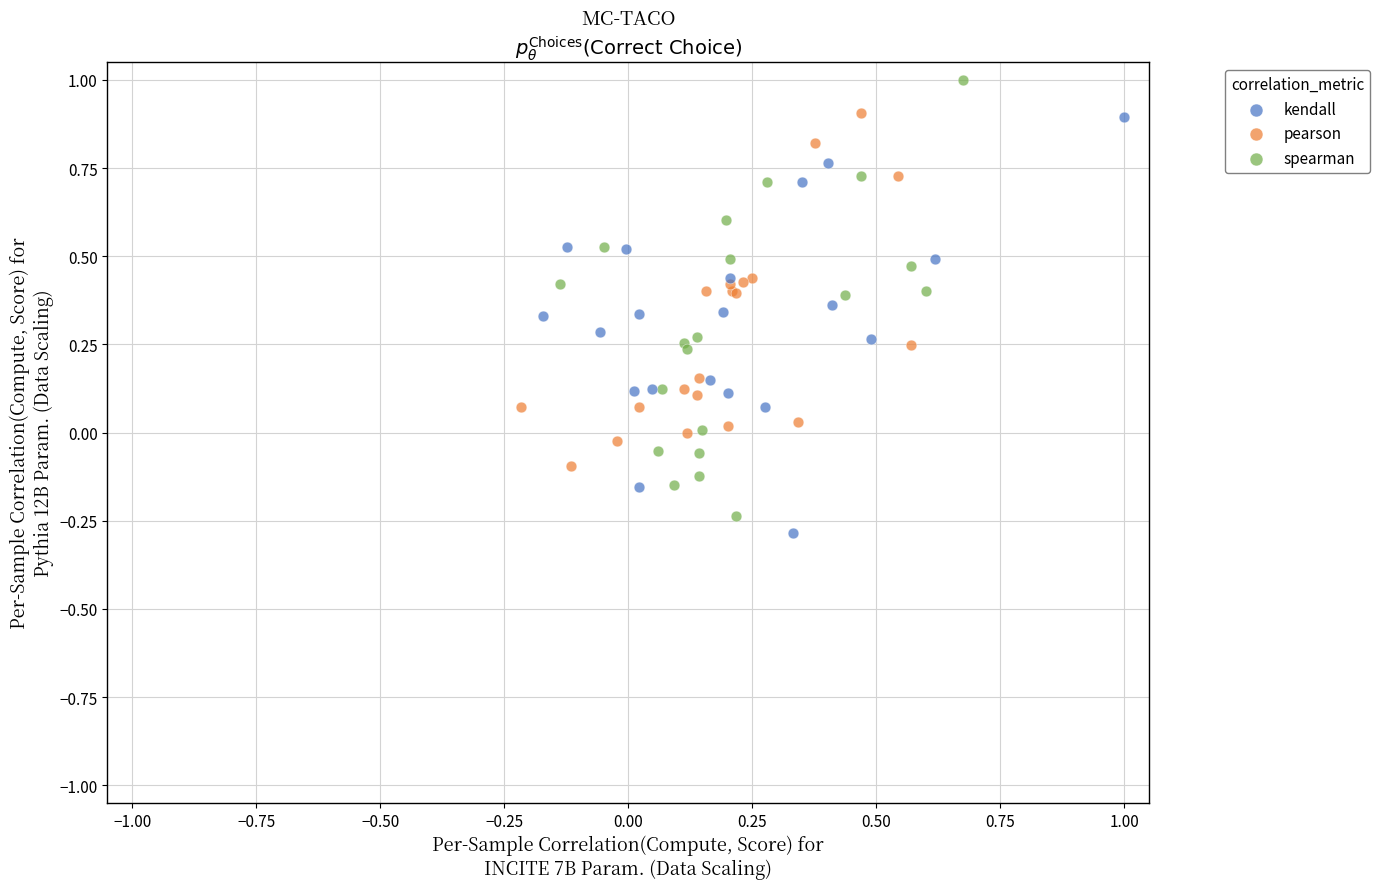

Which series contains the highest Y value?

spearman